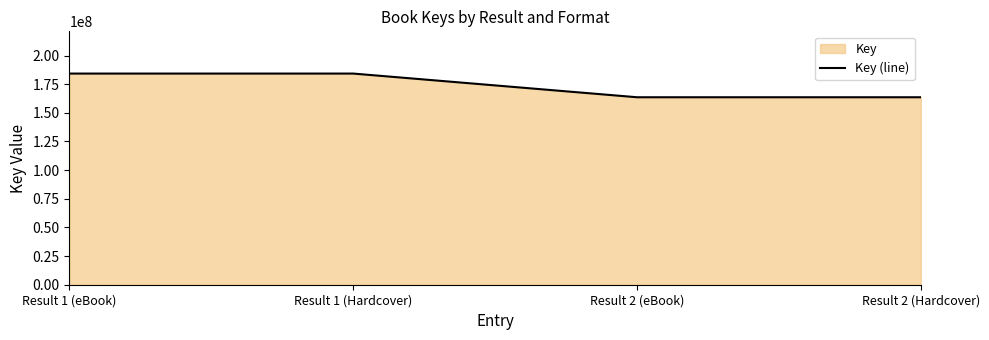

What is the change in value from Result 1 (Hardcover) to Result 2 (Hardcover)?

-20668574